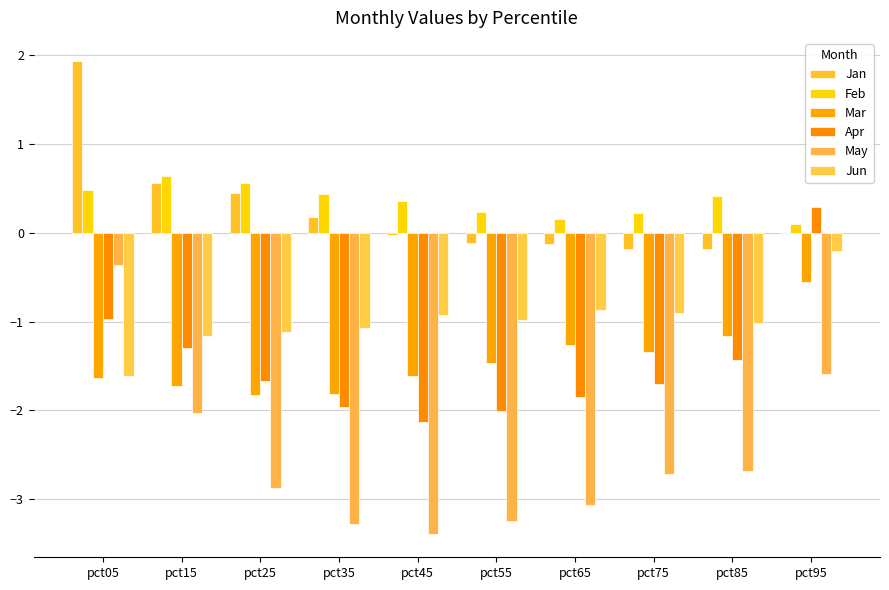

Which label corresponds to the largest value in the chart?

pct05